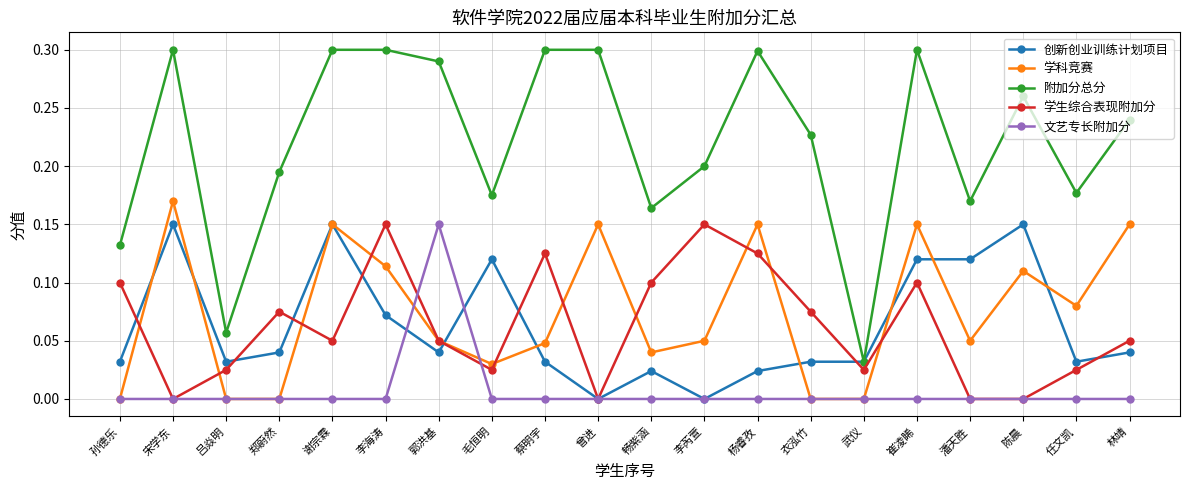

Which series has the largest range (max minus min)?

附加分总分